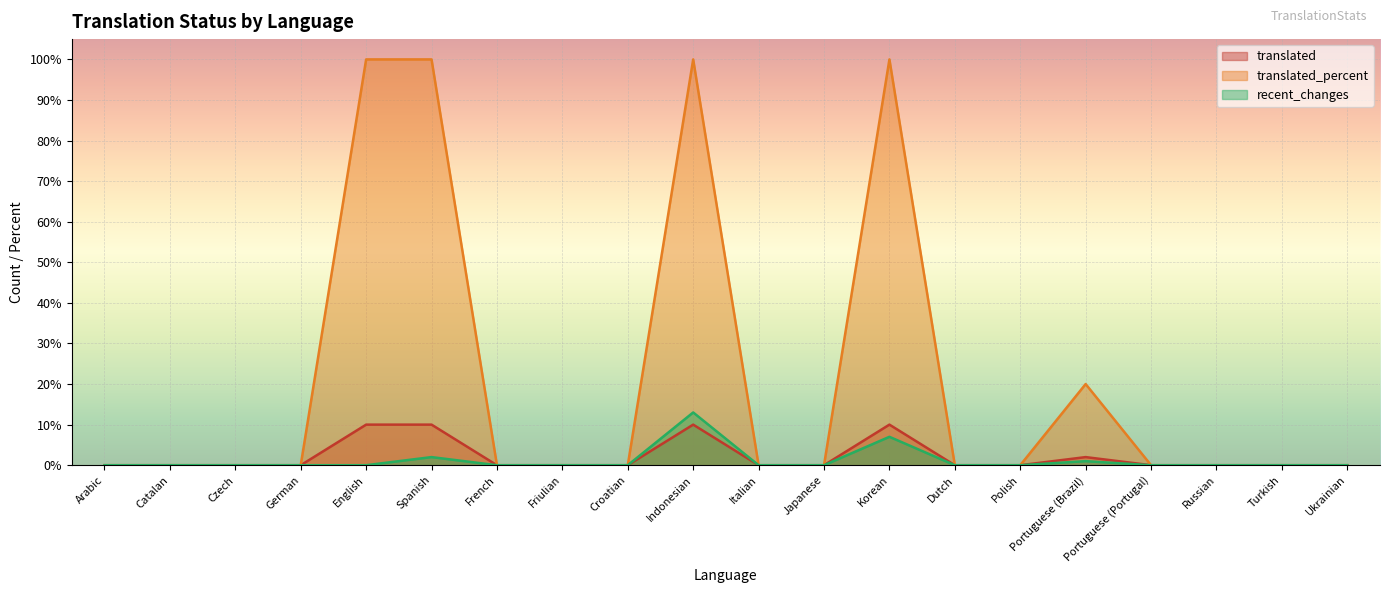

List the series in order of their peak value, lowest first.

translated, recent_changes, translated_percent